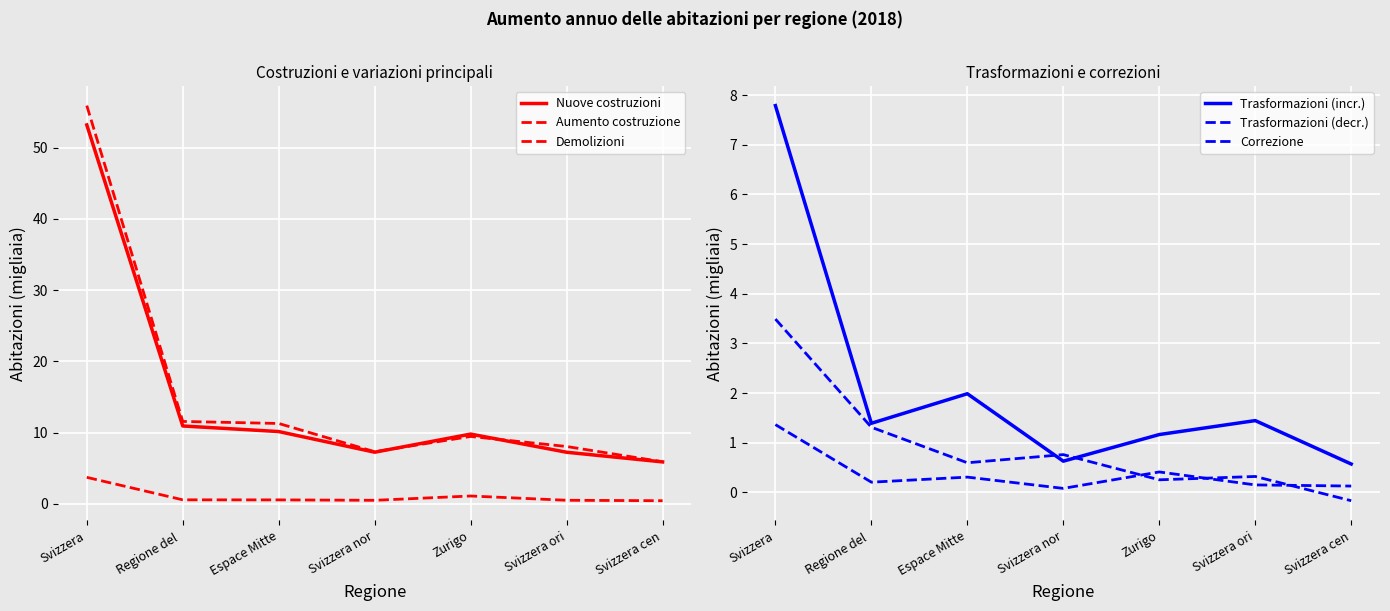

How many data points in Trasformazioni (incr.) are less than 1?

2